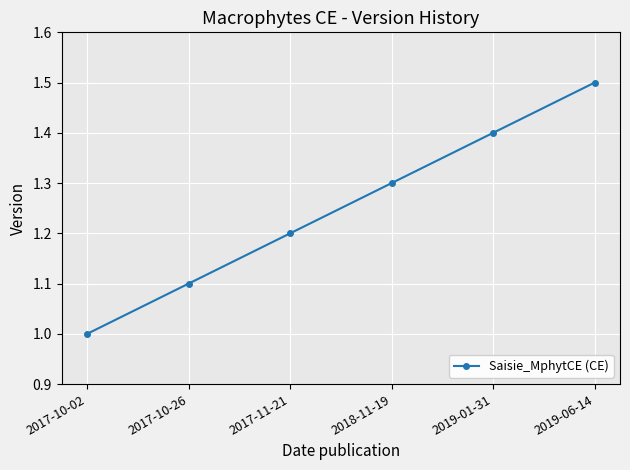

Between 2017-10-02 and 2018-11-19, which is larger?

2018-11-19